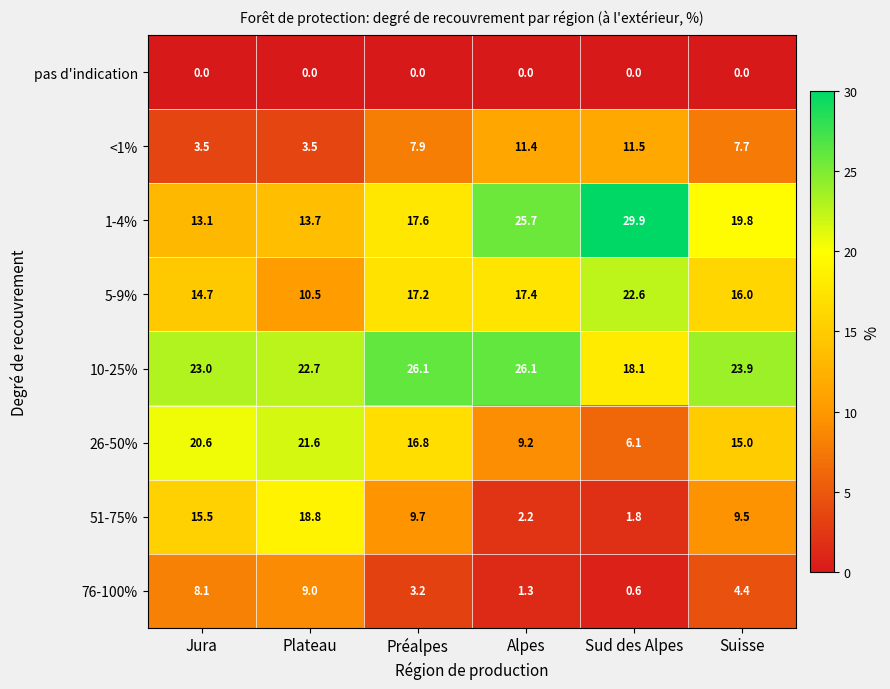

What is the maximum value shown in the chart?

29.9